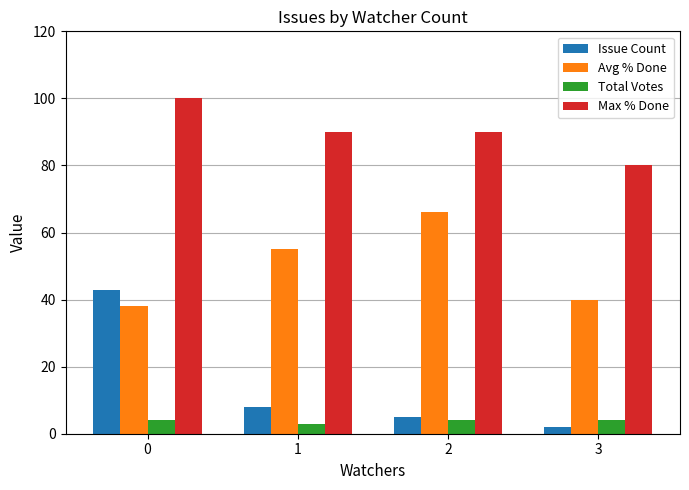

Between 2 and 3, which series saw the biggest shift?

Avg % Done